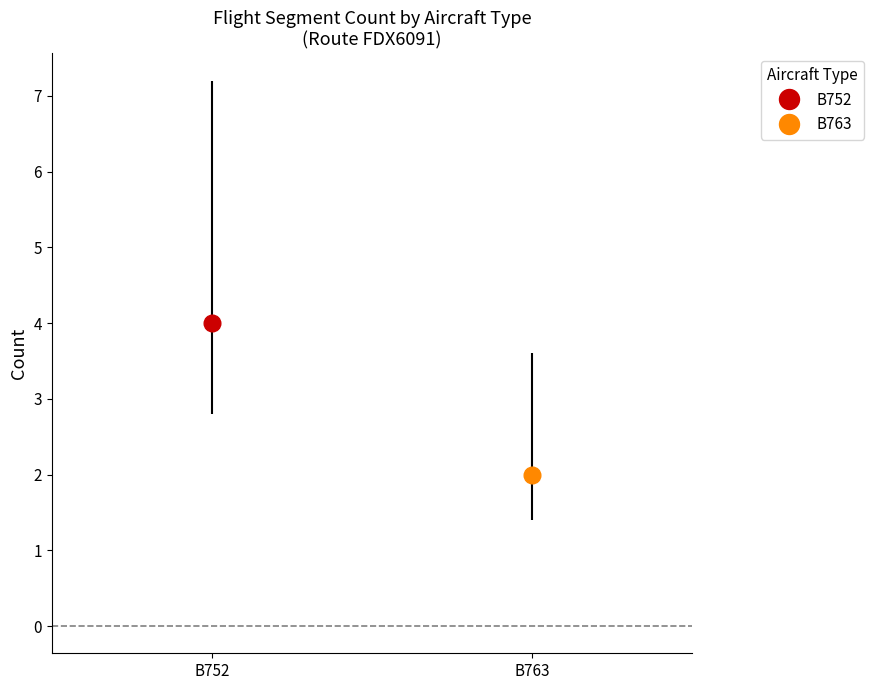

Rank the series at 1 from highest to lowest value.

B752, B763